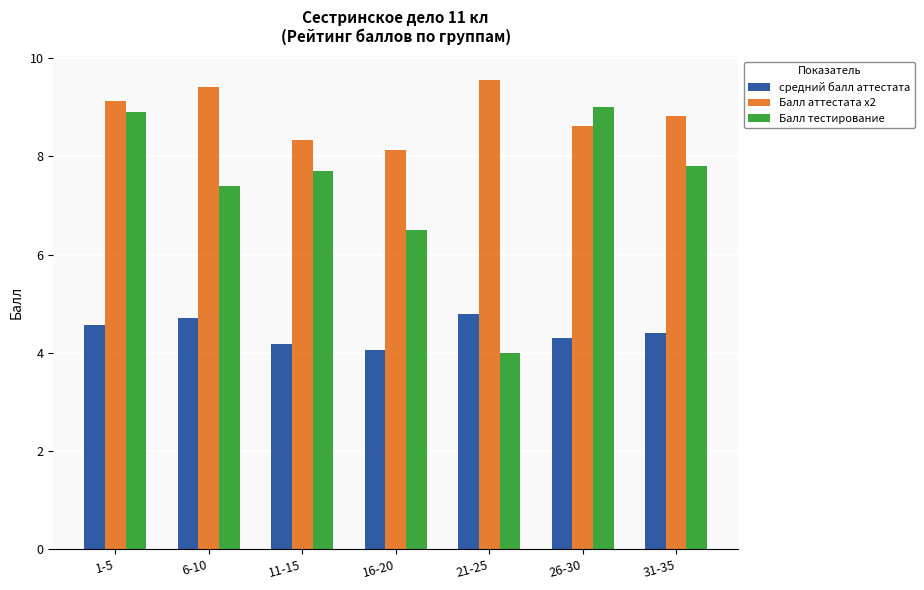

What is the spread (max minus min) of values at 21-25?

5.6